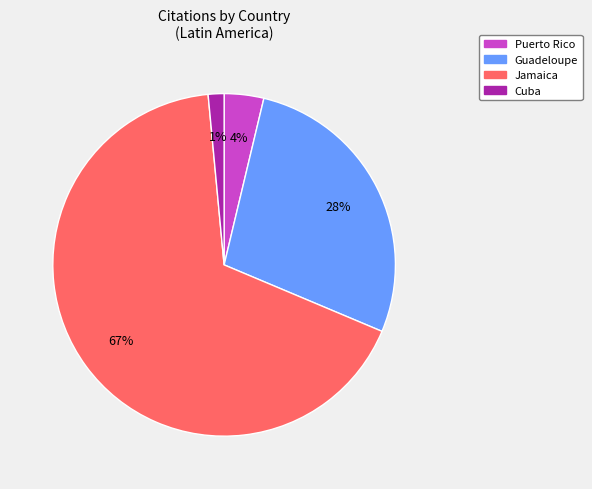

The Cuba slice represents 1% of the pie. True or false?

True